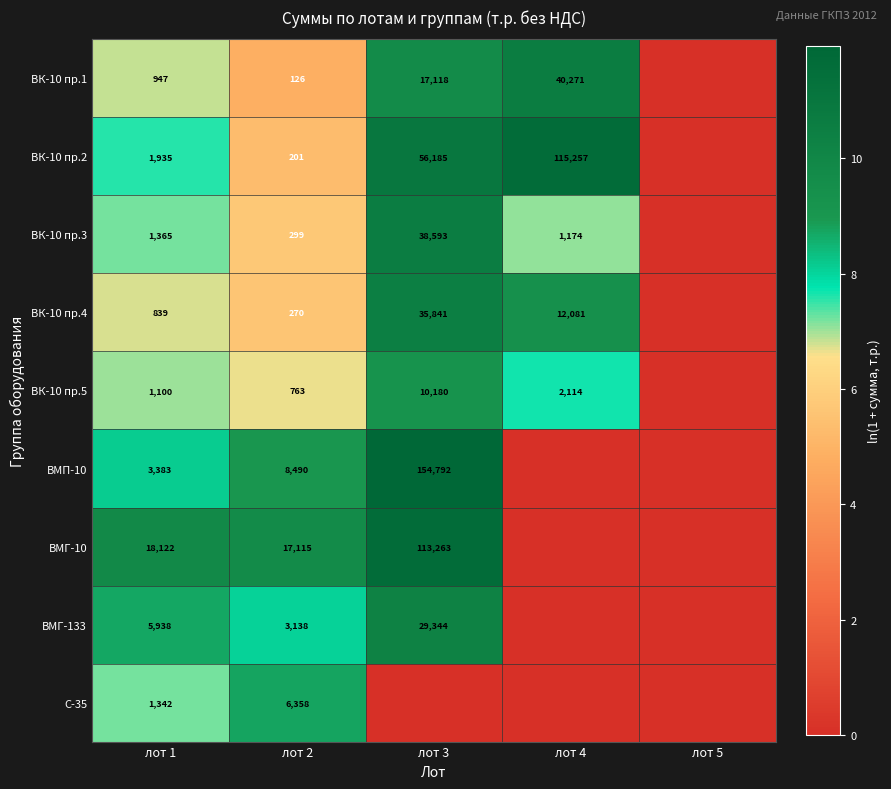

Which has a higher value, лот 2 or лот 3?

лот 3